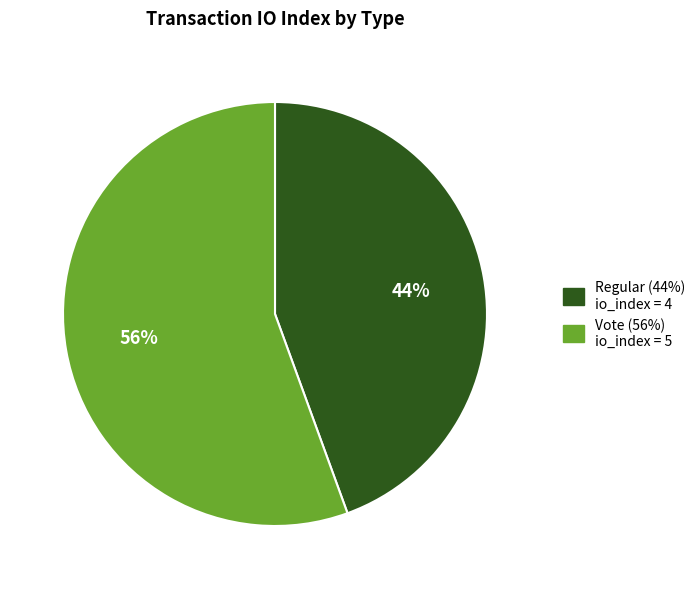

Is there any slice that represents more than half of the pie?

Yes